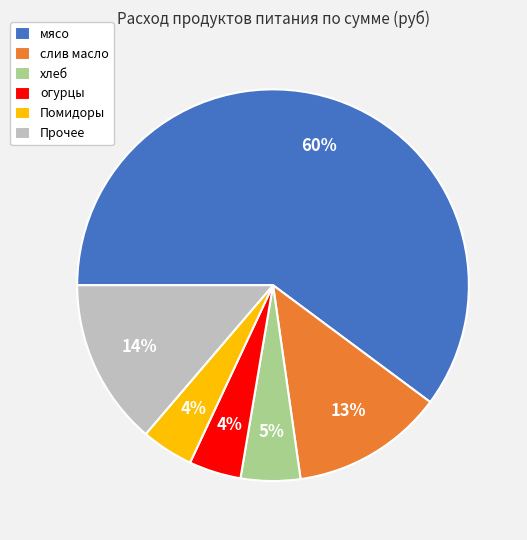

Which category has the biggest portion of the pie?

мясо